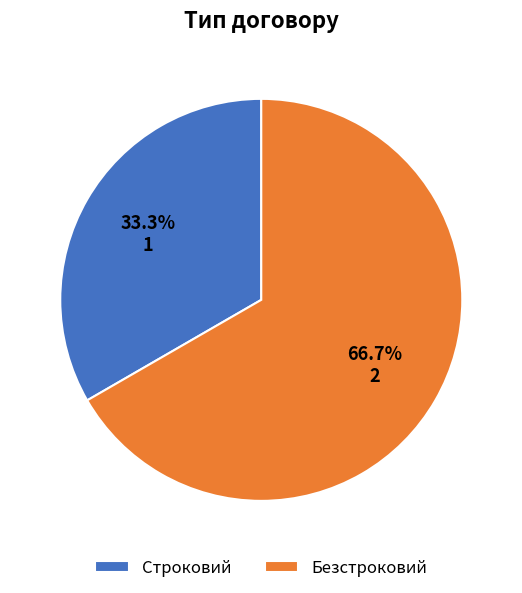

Which has a higher value, Безстроковий or Строковий?

Безстроковий